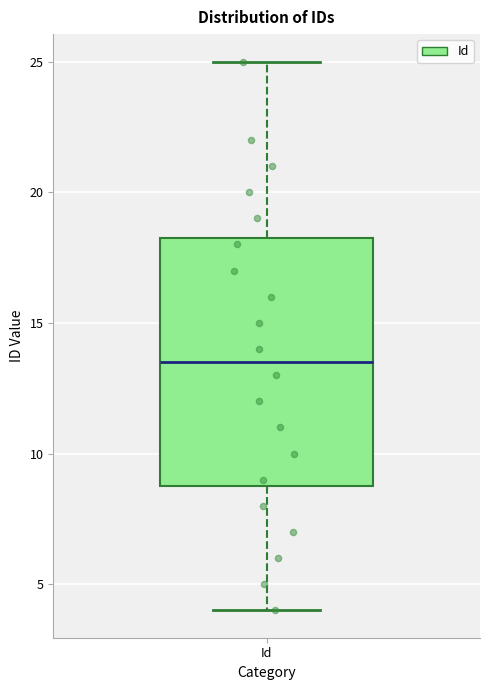

Where does the lower whisker of the box for Id end on the y-axis? The values are not printed on the chart, so give them approximately, as read against the axis.

4.0